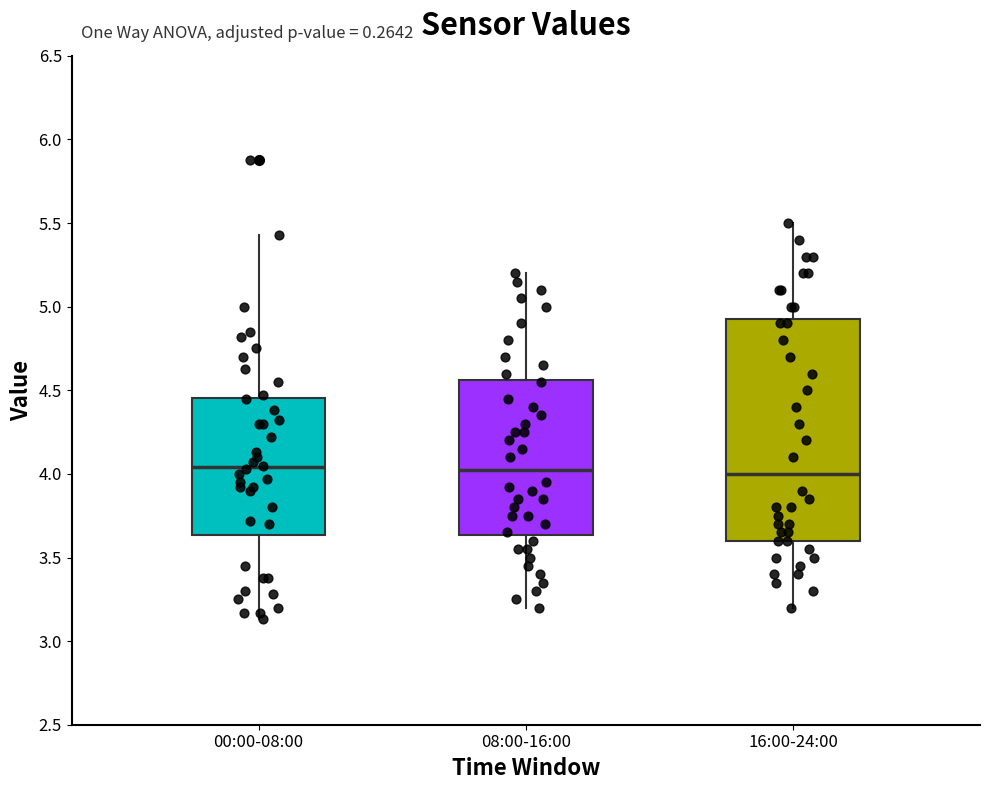

Reading left to right, transcribe this box plot: for each box, give where its median line is, the range the box spans, and where its two whiskers end, as read against the y-axis. The values are not printed on the chart, so give them approximately, as read against the axis.

00:00-08:00: median 4.05, box 3.65 to 4.45, whiskers 3.15 to 5.45
08:00-16:00: median 4.05, box 3.65 to 4.55, whiskers 3.20 to 5.20
16:00-24:00: median 4.00, box 3.60 to 4.95, whiskers 3.20 to 5.50